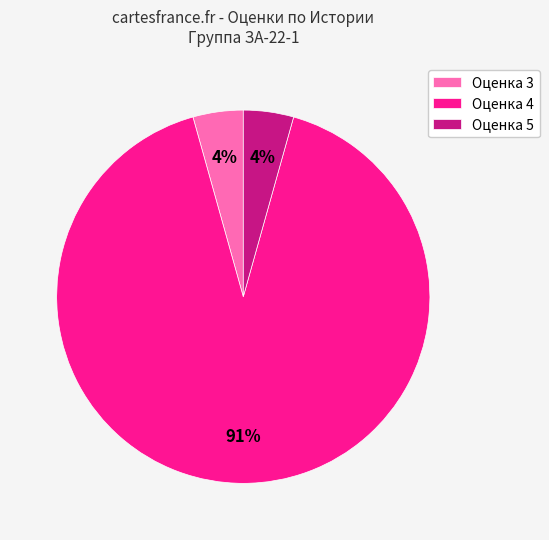

What is the largest slice in the pie chart?

Оценка 4